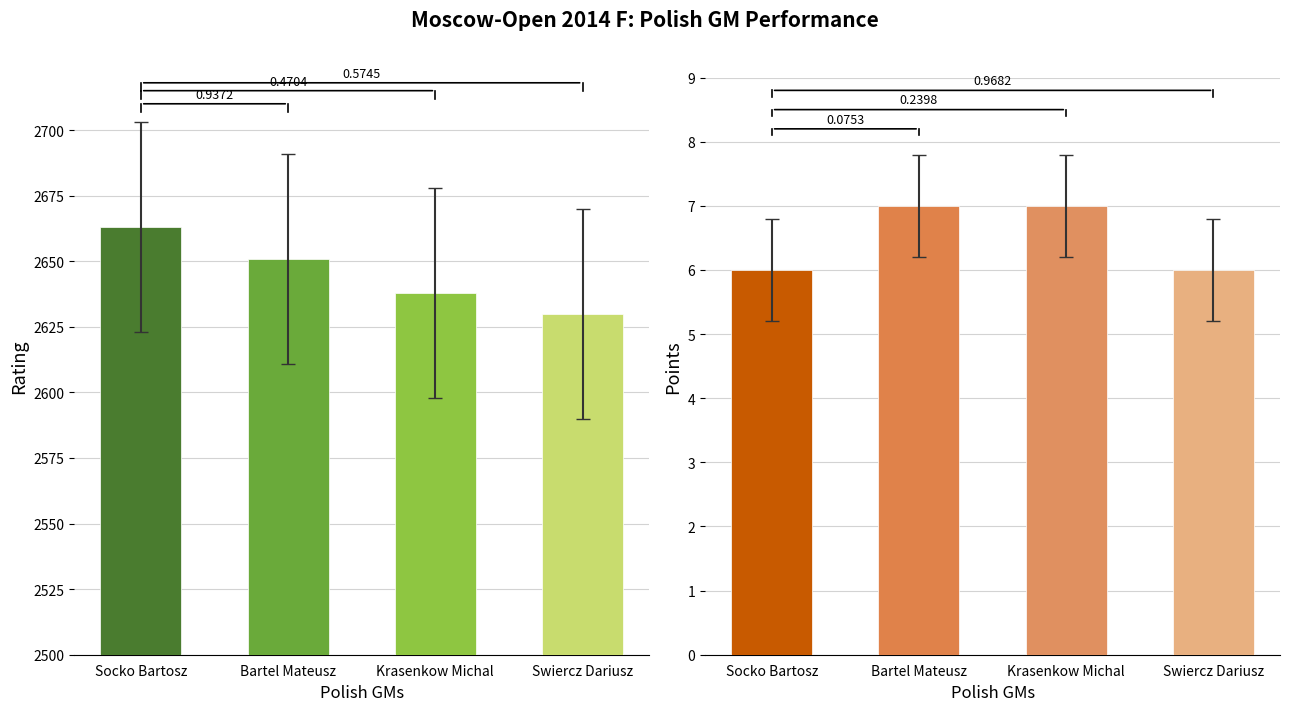

Which series has the largest total across all categories?

Rating